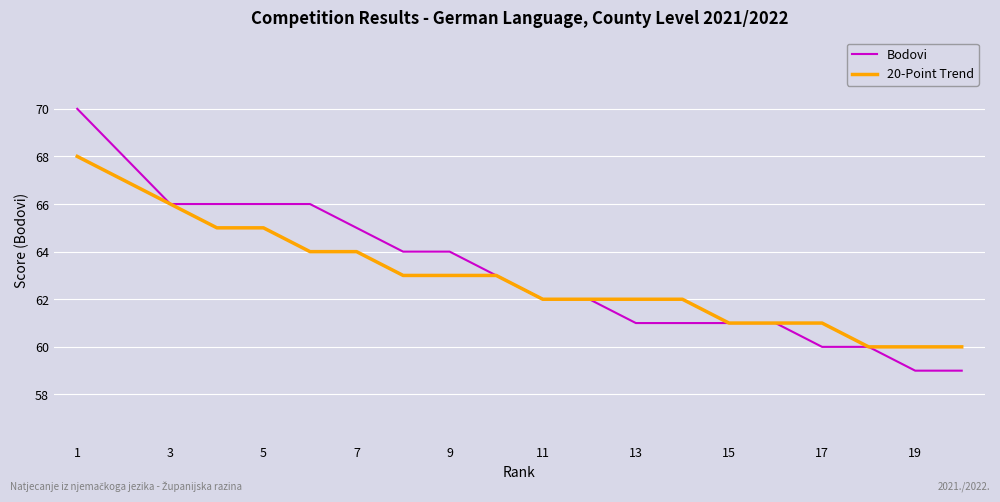

Which series has the widest spread of values?

Bodovi